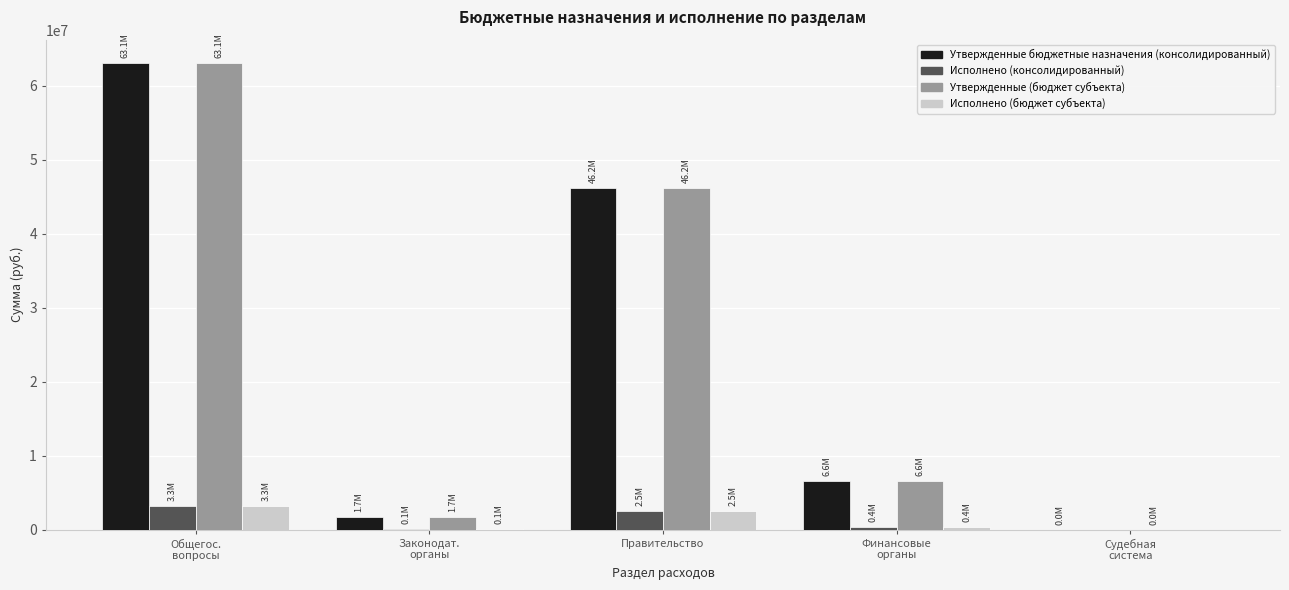

Are the bars horizontal?

No